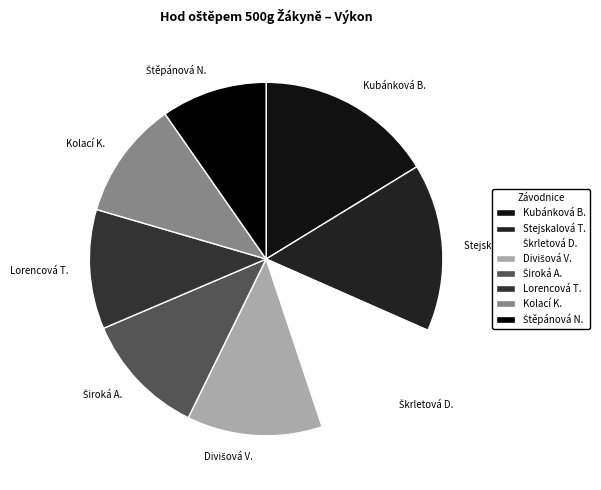

Is it true that Stejskalová T. is 27% of the pie?

False